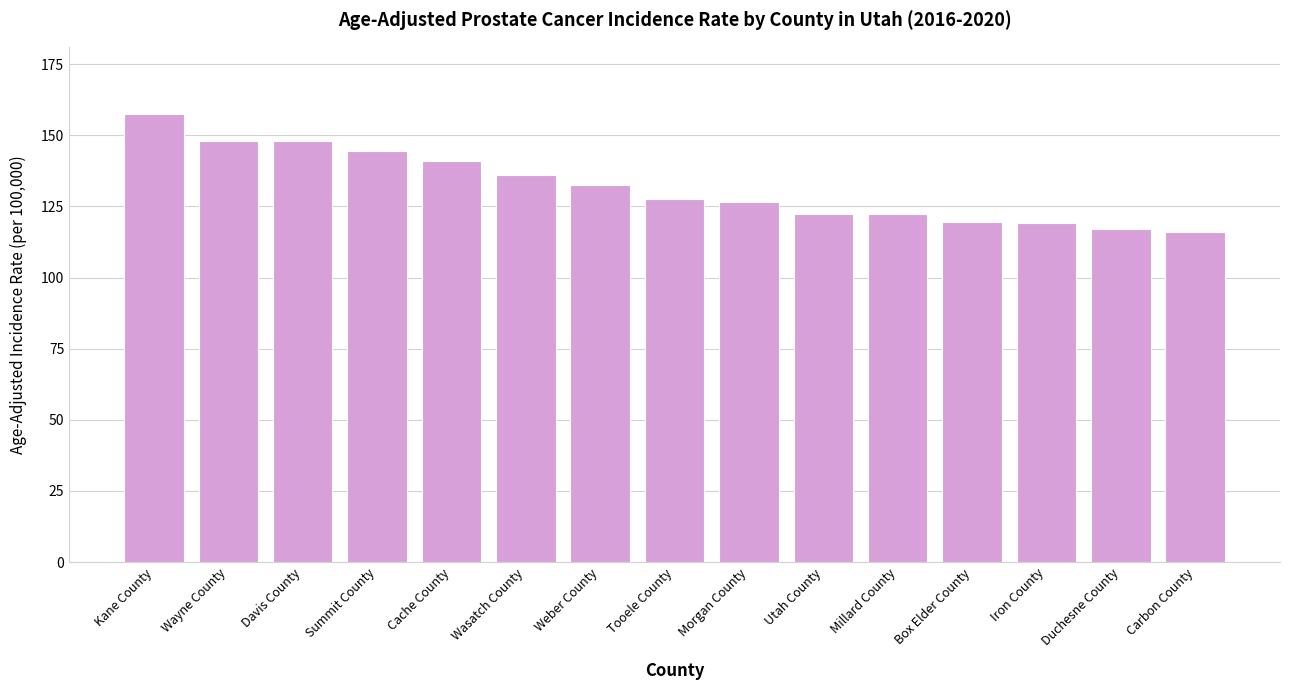

What is the smallest value displayed?

116.1